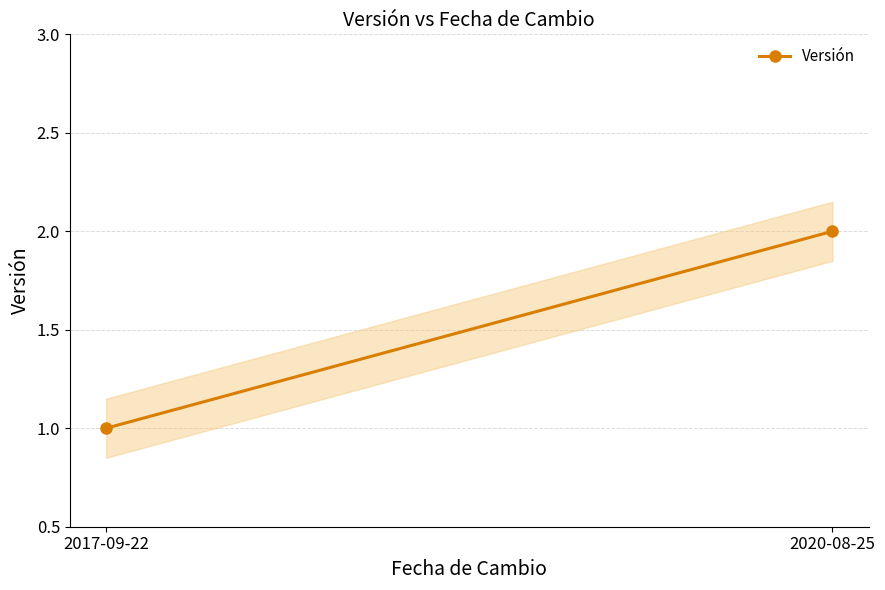

Is this an area chart (filled region under the line)?

No